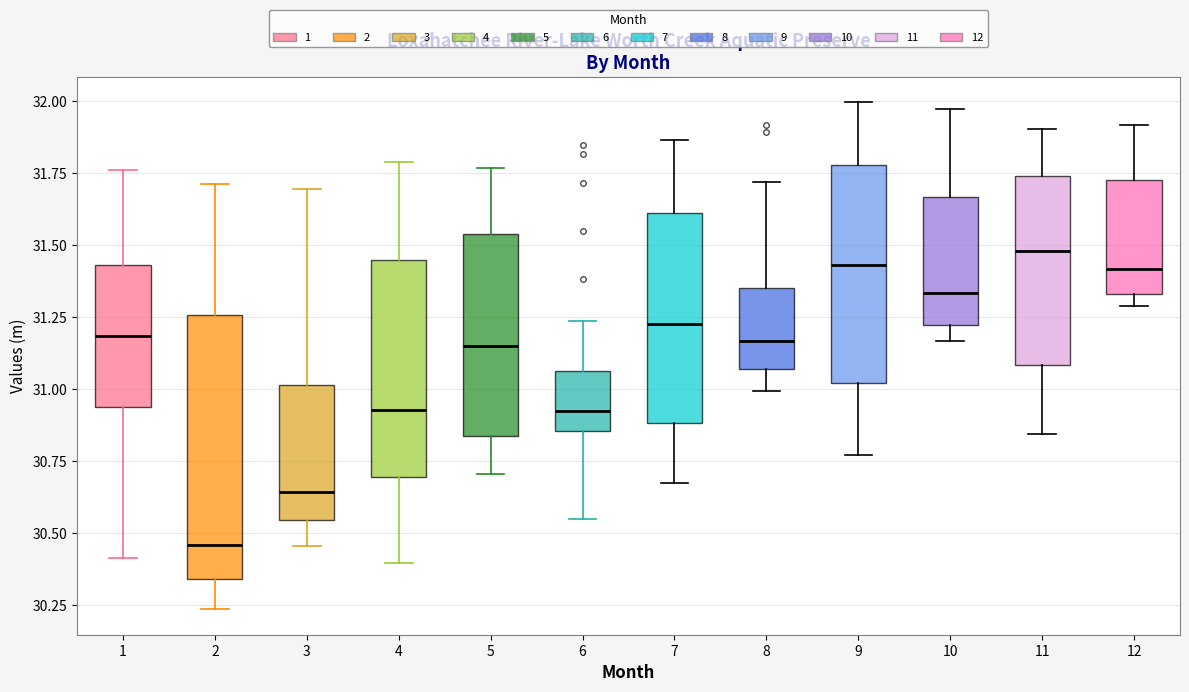

Which box is the tallest, from its lower edge to its upper edge?

2